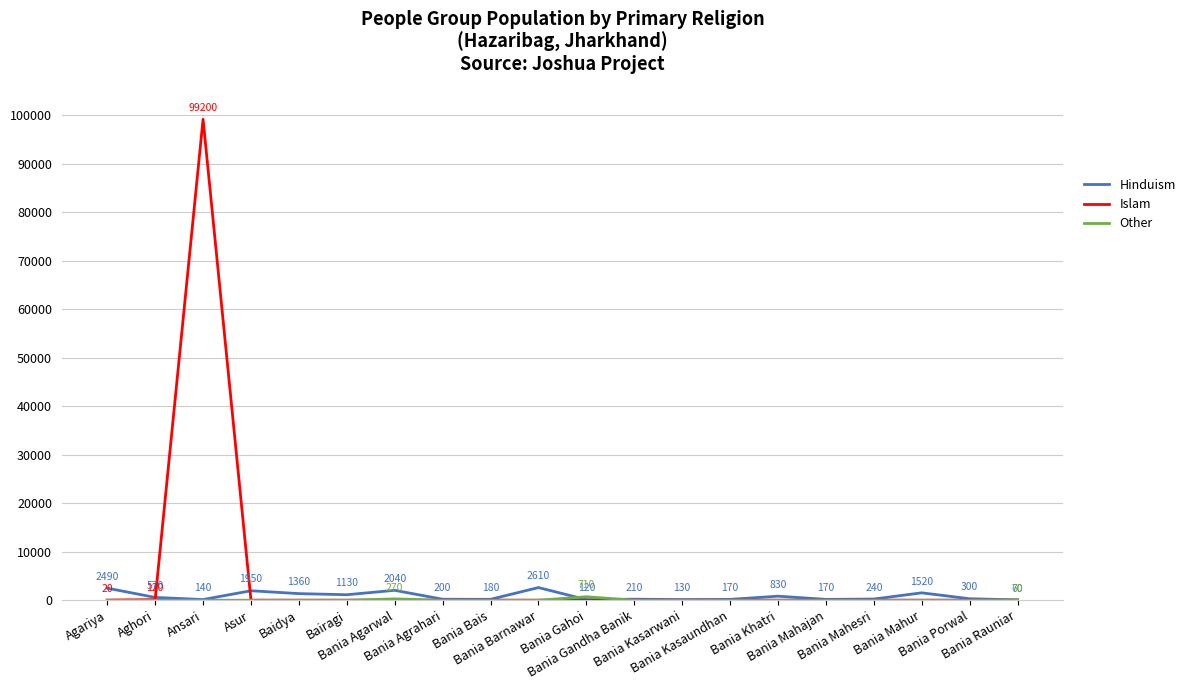

What is the highest value of the Islam series?

99200